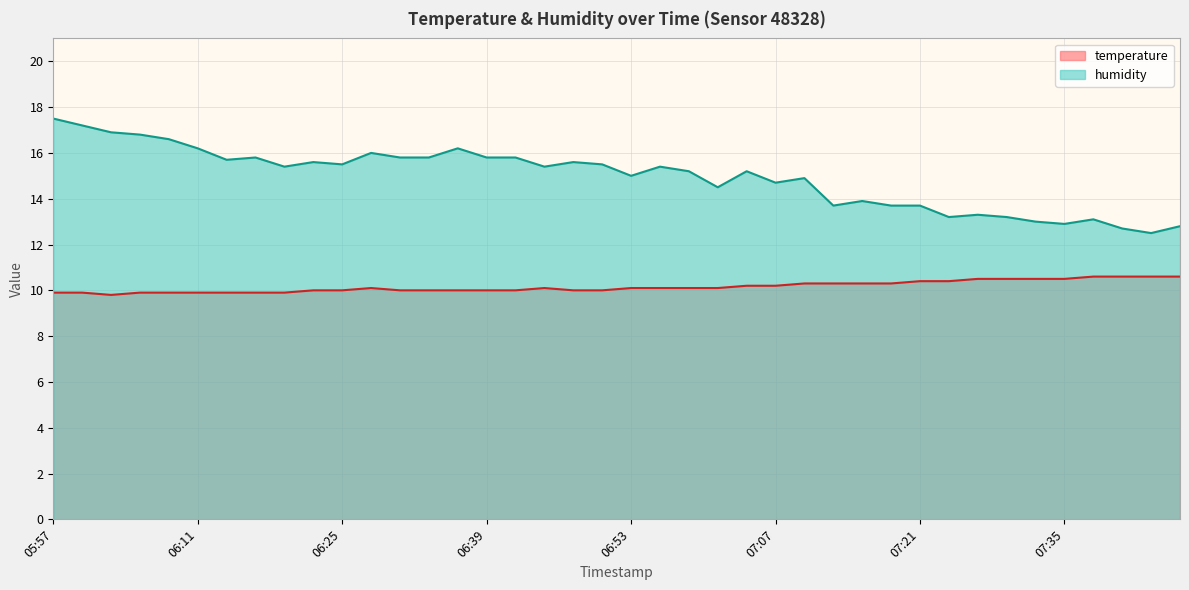

What is the sum of all humidity values?

597.7